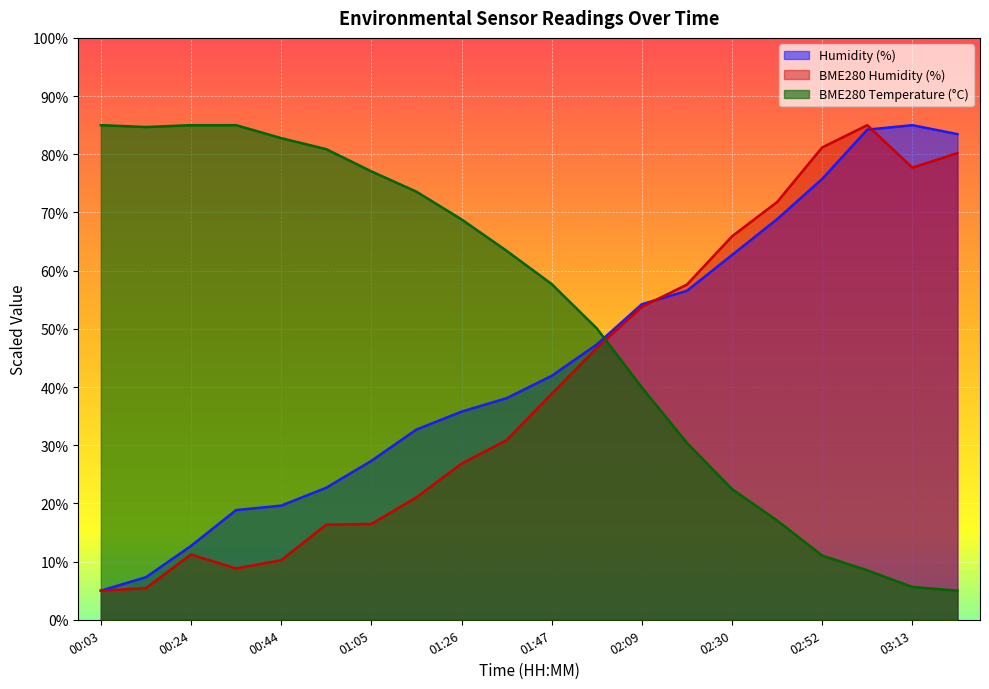

Reading left to right, extract all data points from this chart.

Humidity: 00:03=5.0	00:14=7.3	00:24=12.7	00:34=18.8	00:44=19.6	00:54=22.7	01:05=27.3	01:16=32.7	01:26=35.8	01:37=38.1	01:47=41.9	01:58=47.3	02:09=54.2	02:20=56.5	02:30=62.7	02:41=68.8	02:52=75.8	03:02=84.2	03:13=85.0	03:24=83.5
BME280_humidity: 00:03=5.0	00:14=5.4	00:24=11.2	00:34=8.8	00:44=10.2	00:54=16.4	01:05=16.5	01:16=21.0	01:26=26.8	01:37=30.9	01:47=38.8	01:58=46.7	02:09=53.8	02:20=57.6	02:30=65.9	02:41=71.8	02:52=81.2	03:02=85.0	03:13=77.7	03:24=80.2
BME280_temperature: 00:03=85.0	00:14=84.7	00:24=85.0	00:34=85.0	00:44=82.8	00:54=80.9	01:05=77.1	01:16=73.6	01:26=68.8	01:37=63.4	01:47=57.7	01:58=50.1	02:09=39.9	02:20=30.4	02:30=22.5	02:41=17.1	02:52=11.0	03:02=8.5	03:13=5.6	03:24=5.0